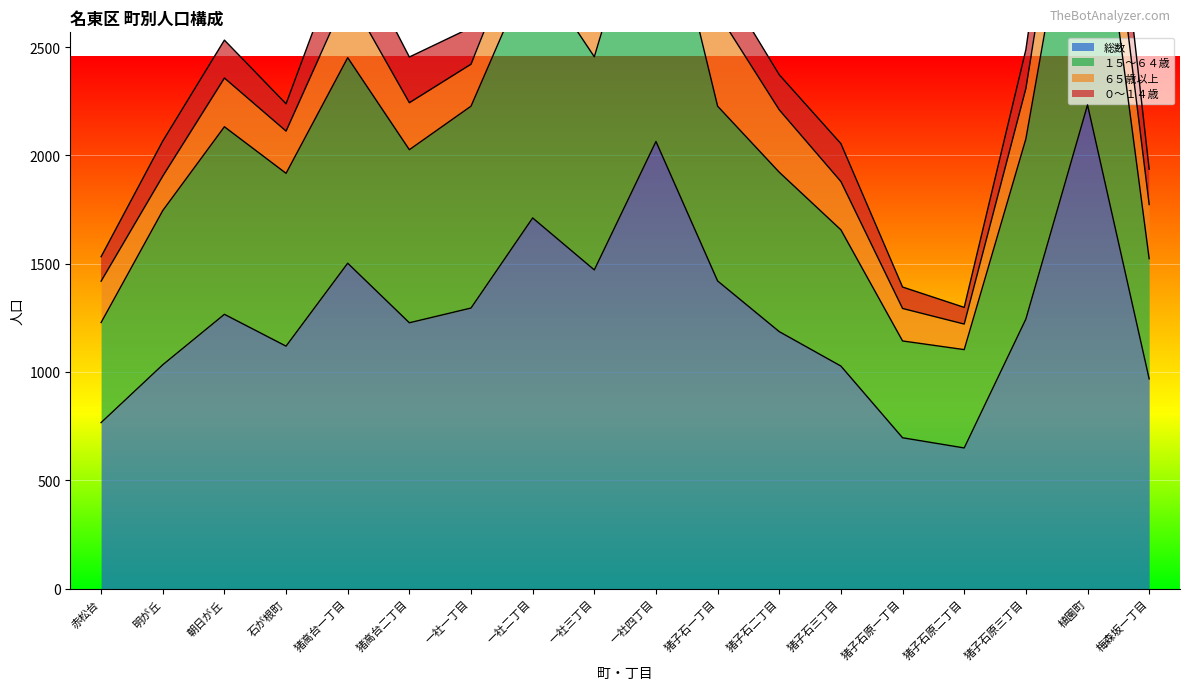

Which category has the highest value in the 総数 series?

植園町